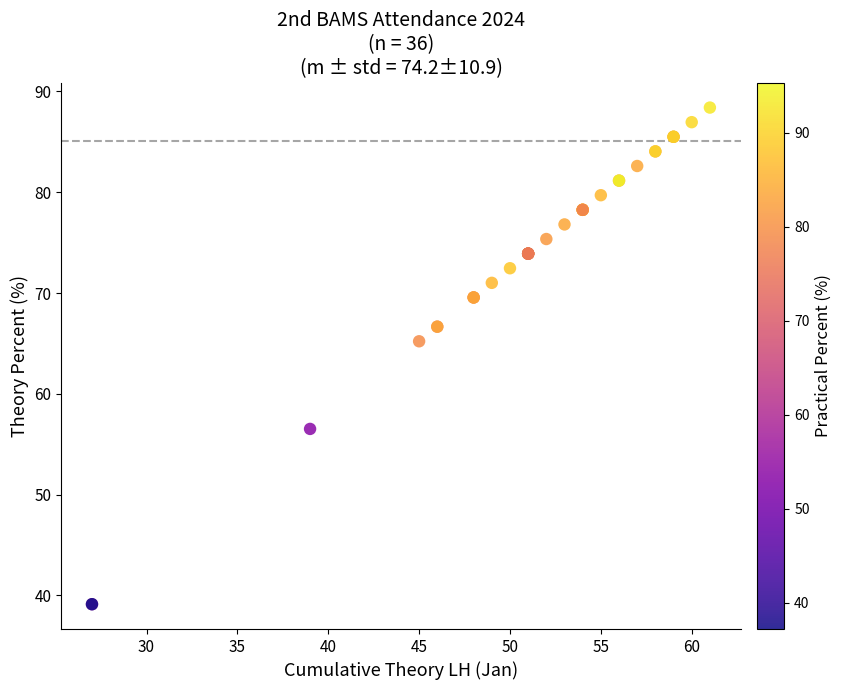

What Y value in the scatter plot is closest to 63?

65.2